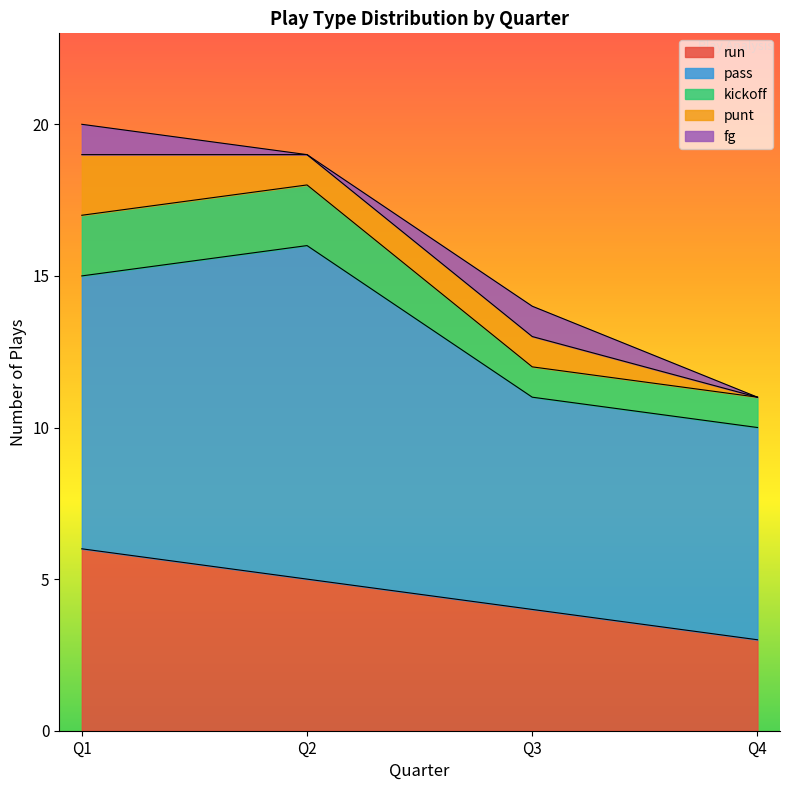

True or false: kickoff has more than 0 points higher than both neighbors.

False